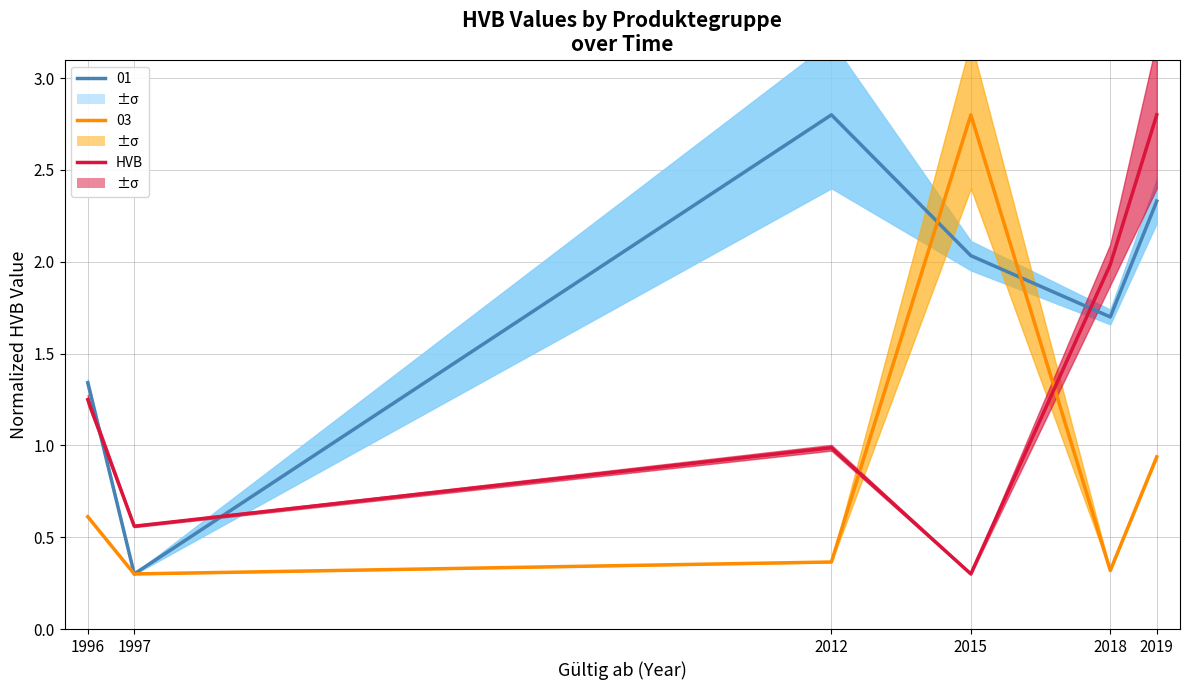

True or false: Produktegruppe 01 and Produktegruppe 03 intersect in this chart.

True